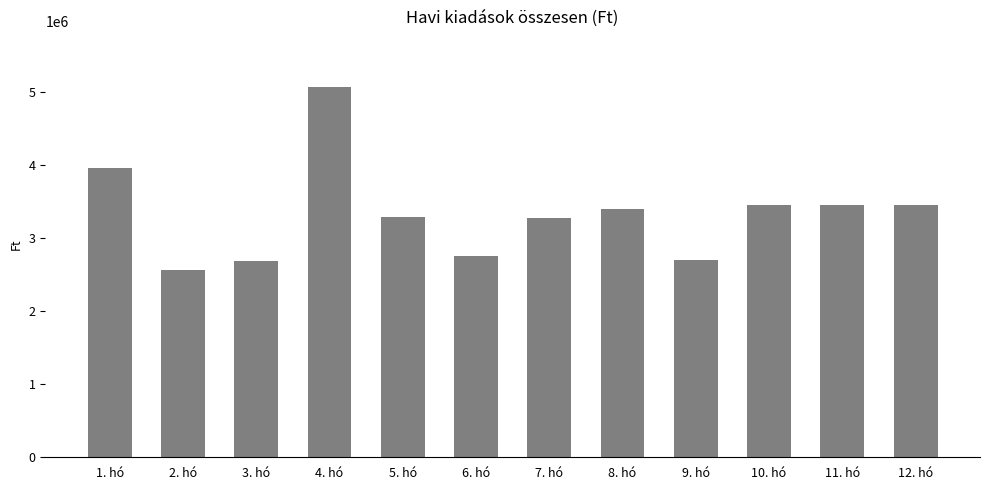

Which has a higher value, 1. hó or 12. hó?

1. hó